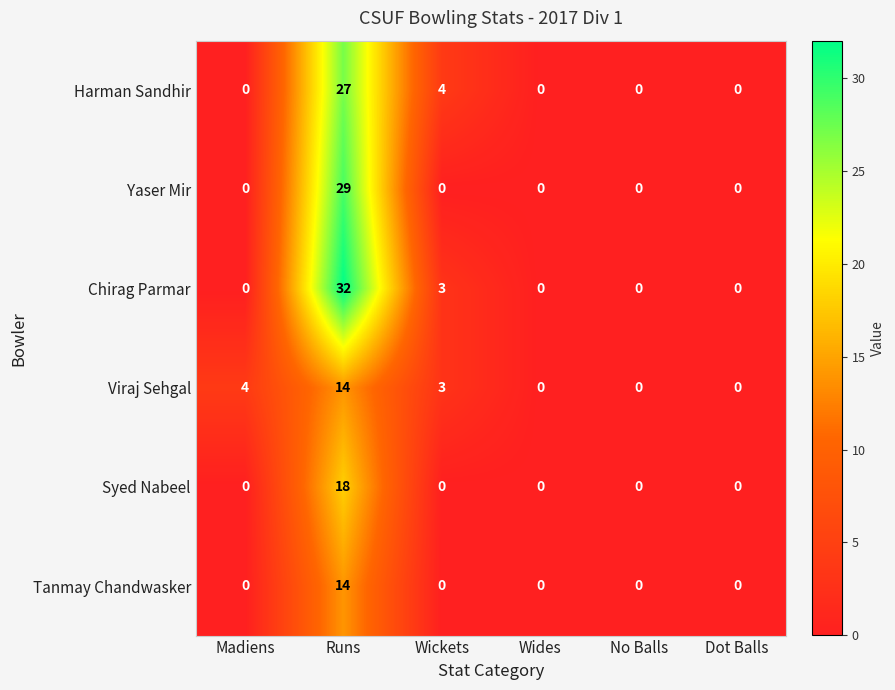

What is the difference between the maximum and second lowest values in the Tanmay Chandwasker series?

14